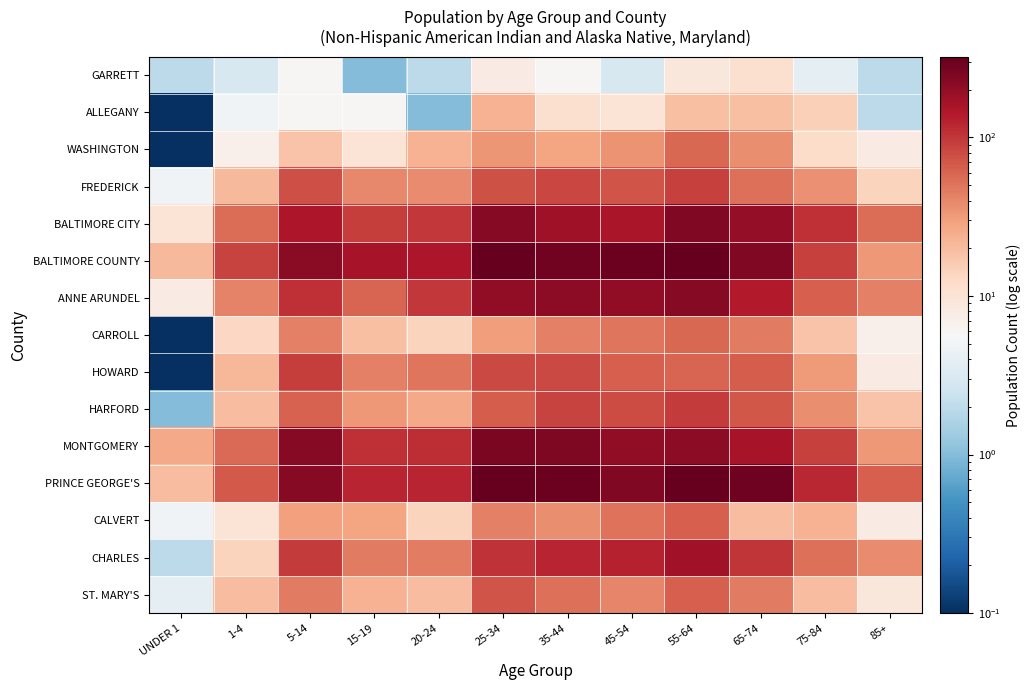

Rank the series by their maximum value, from lowest to highest.

GARRETT, ALLEGANY, WASHINGTON, CARROLL, CALVERT, ST. MARY'S, FREDERICK, HOWARD, HARFORD, CHARLES, ANNE ARUNDEL, BALTIMORE CITY, MONTGOMERY, BALTIMORE COUNTY, PRINCE GEORGE'S